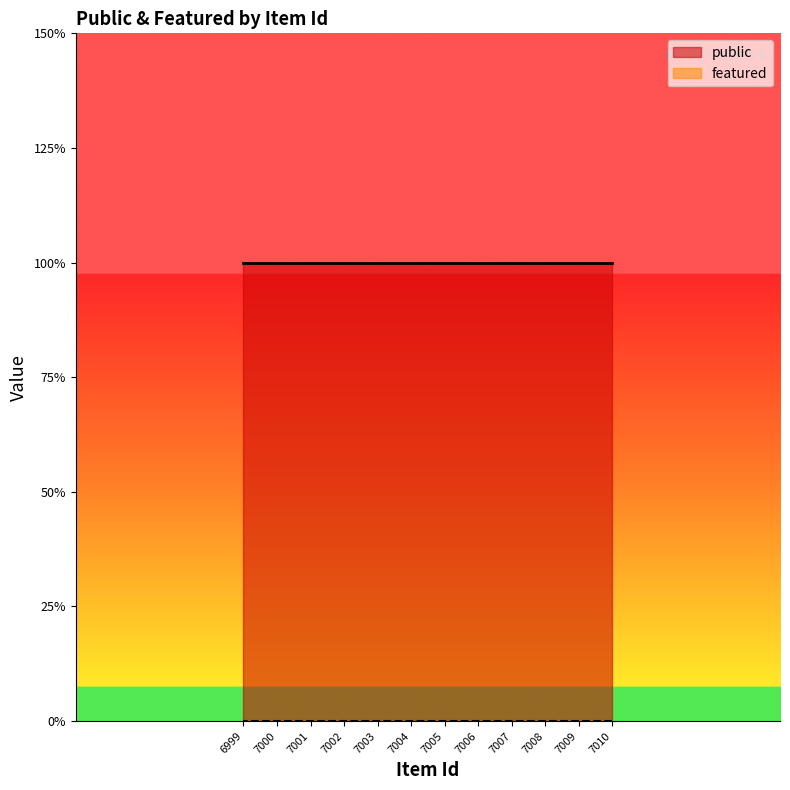

What are all the series names shown in the legend?

public, featured